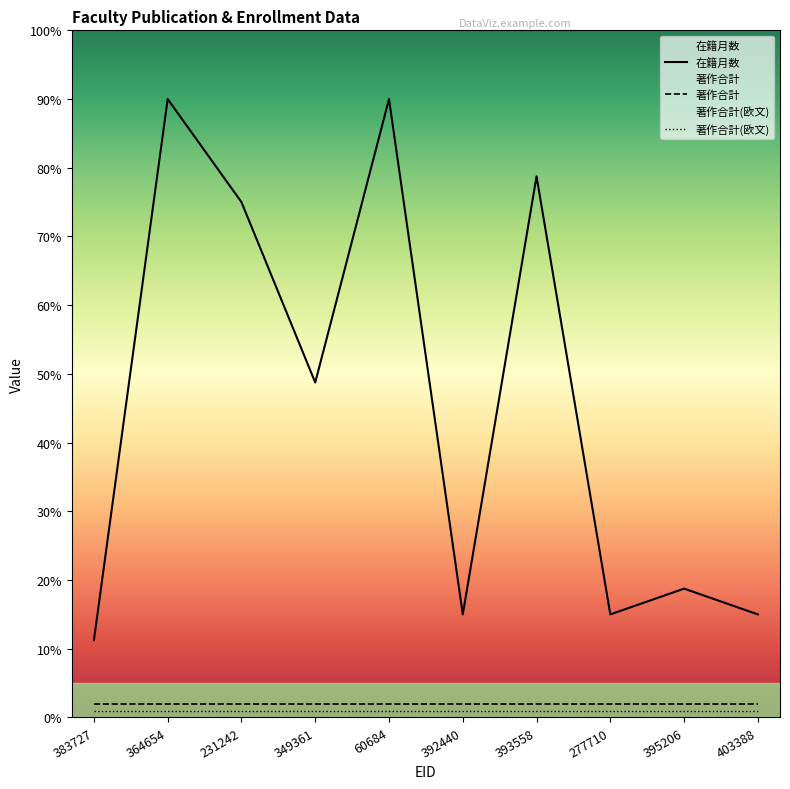

At how many categories does at least one series exceed 25?

5